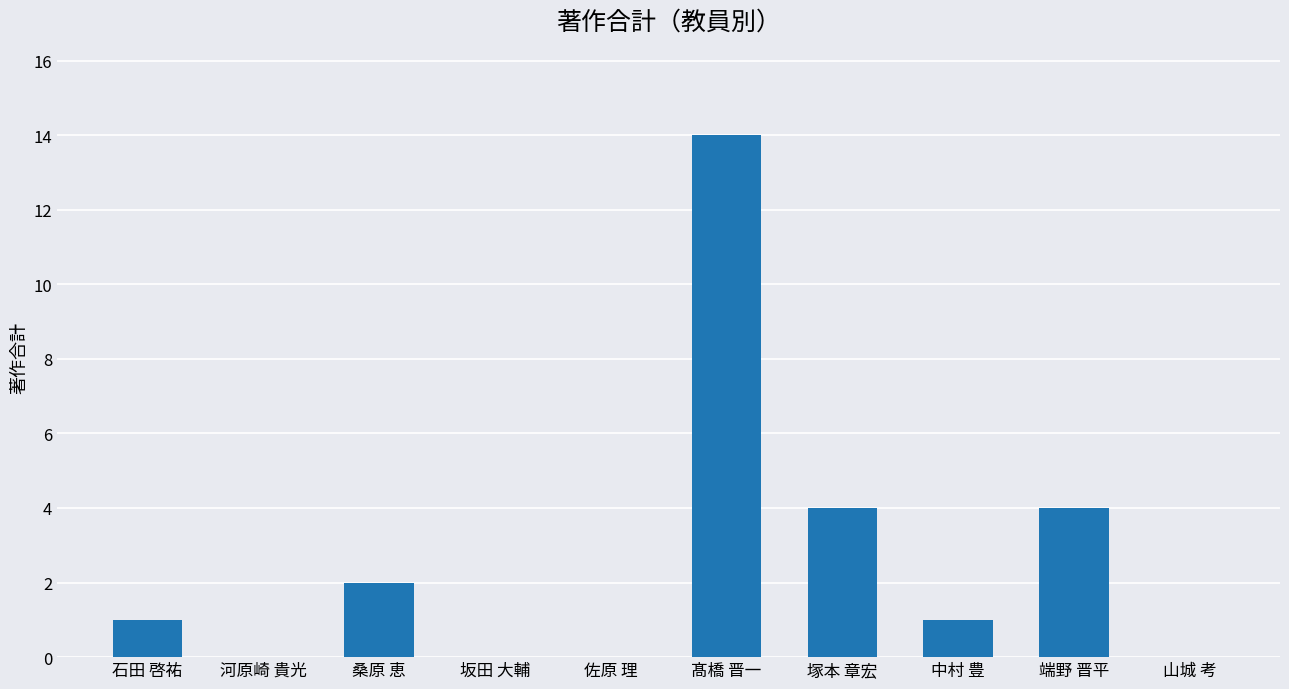

What is the sum of the values at 河原崎 貴光 and 髙橋 晋一?

14